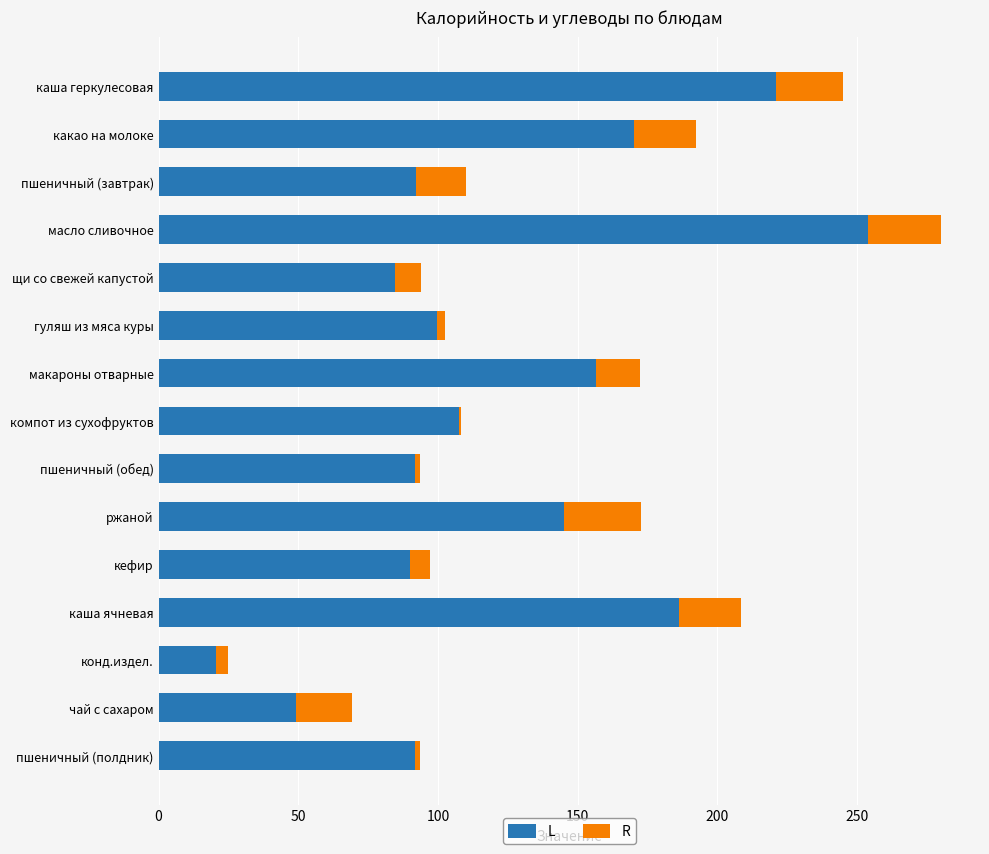

At which category is the sum across all series the highest?

масло сливочное